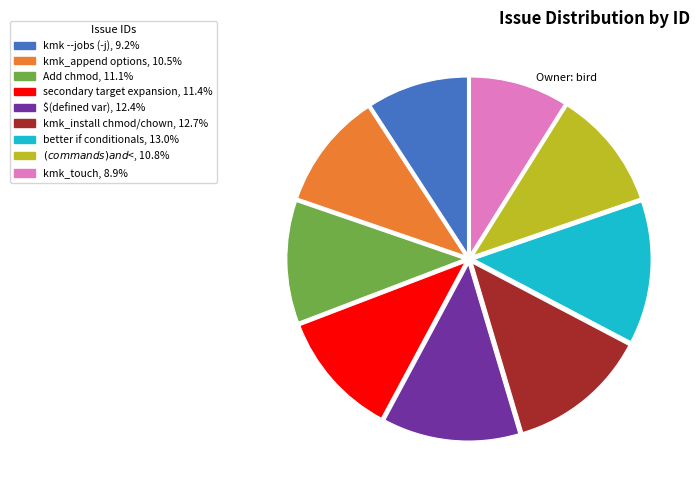

Count the number of slices in the pie.

9